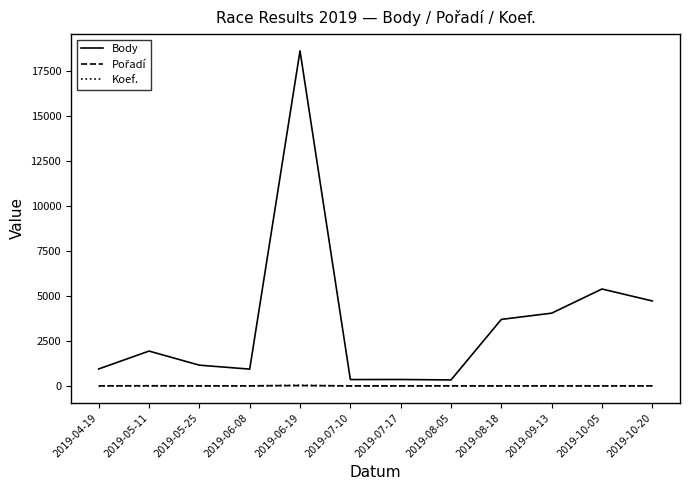

What is the total value across all series at 2019-07-10?

362